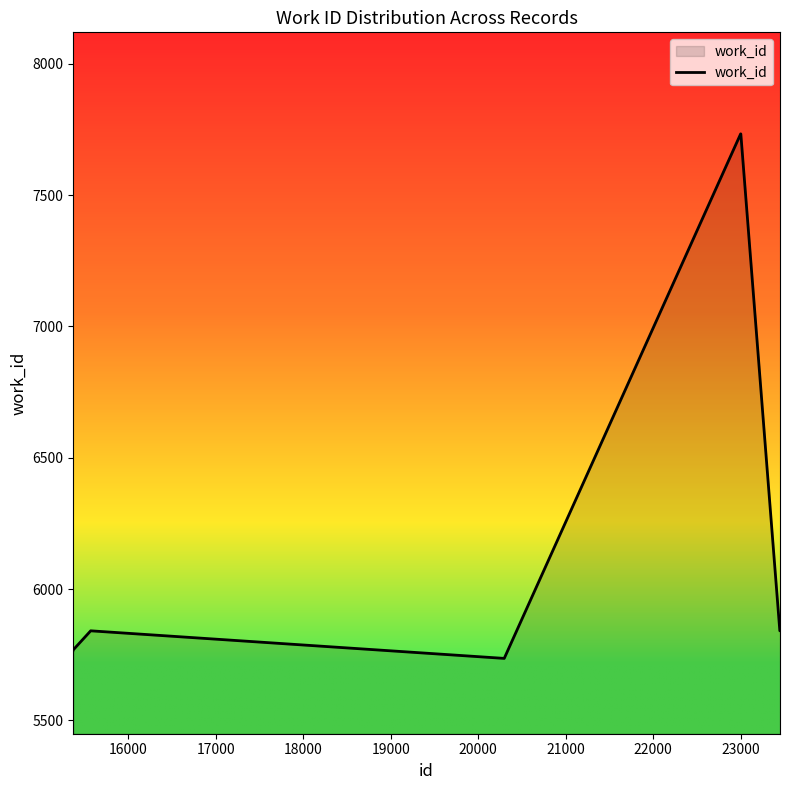

What is the maximum value shown in the chart?

7733